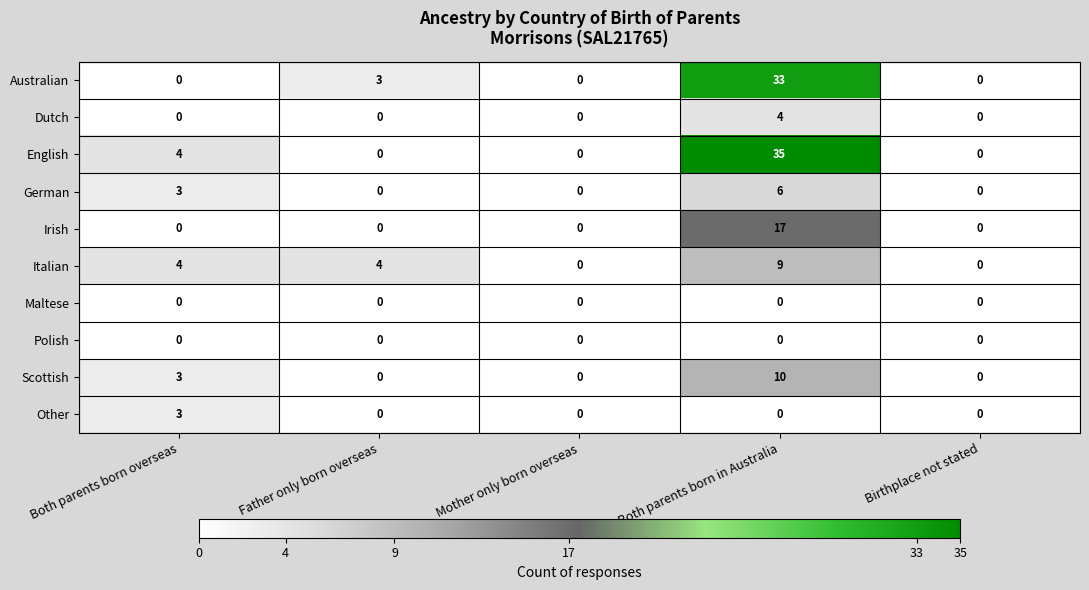

What value does the English series have at Both parents born in Australia, to the nearest 5?

35